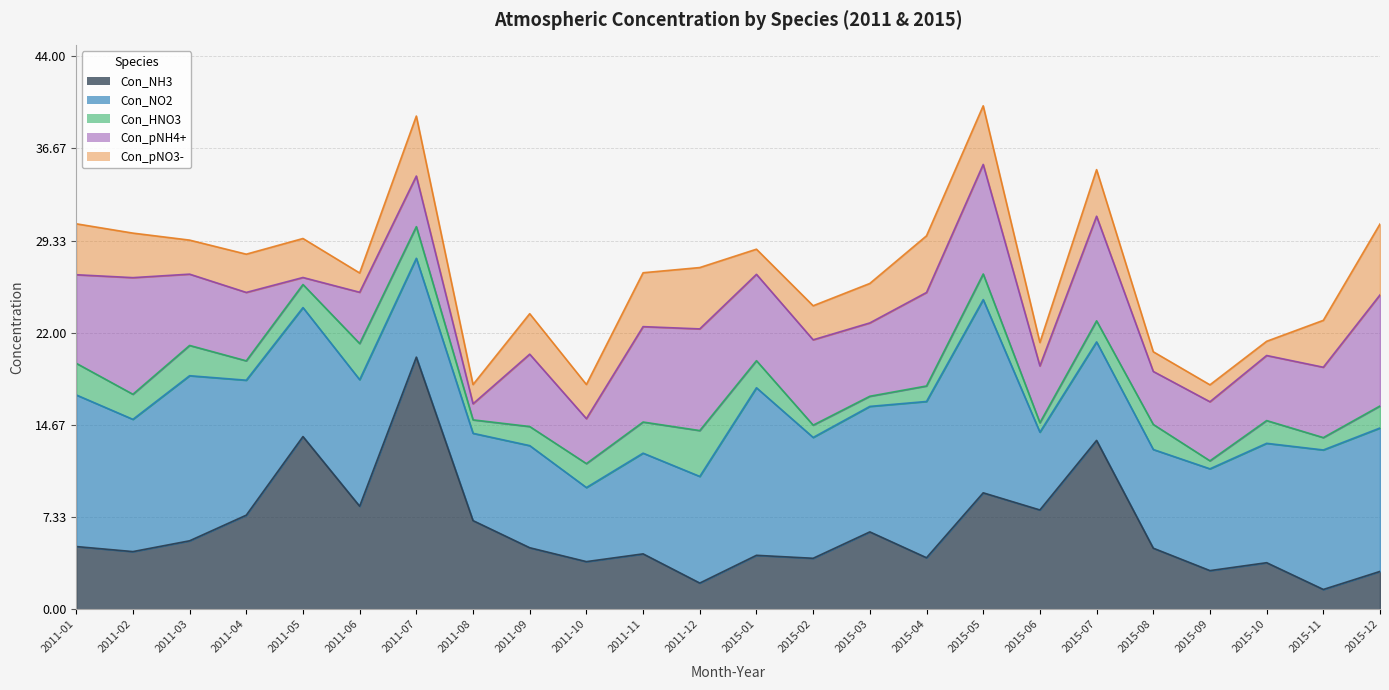

How many lines are shown in the chart?

5